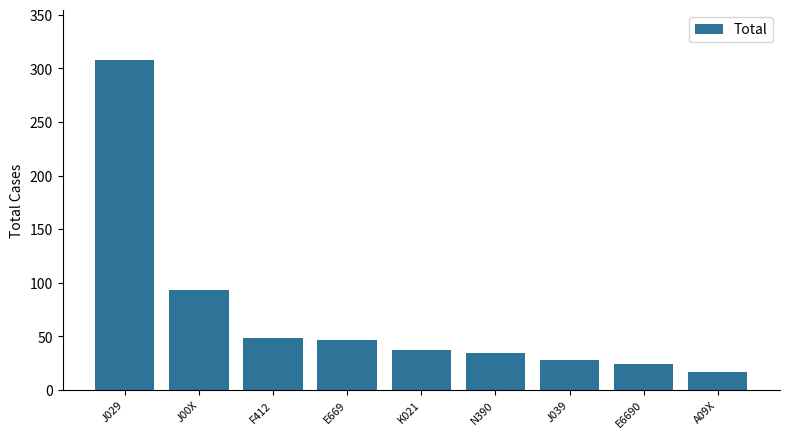

The value at E6690 is 24. True or false?

True